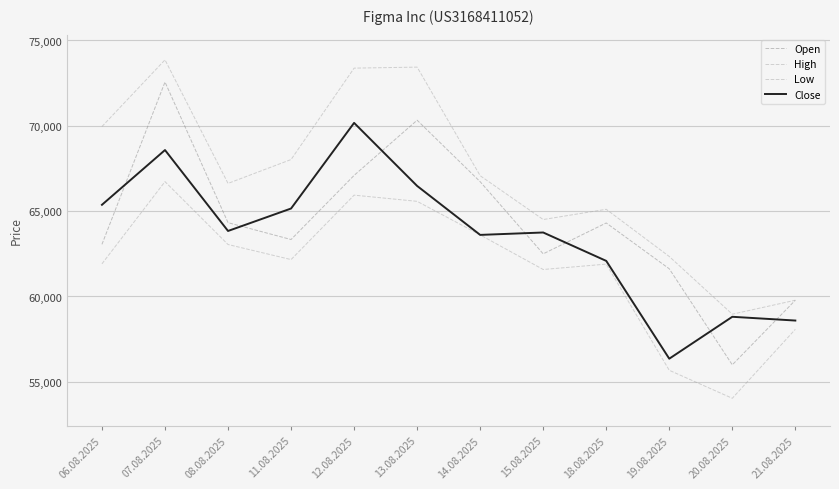

What is the smallest value displayed?

54036